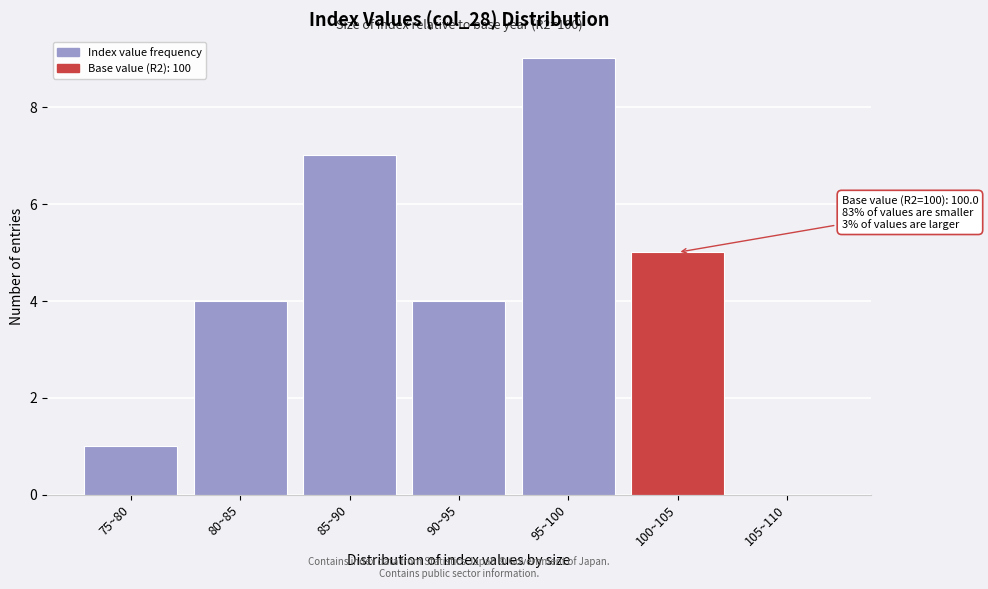

Reading right to left, extract all data points from this chart.

105~110=0	100~105=5	95~100=9	90~95=4	85~90=7	80~85=4	75~80=1